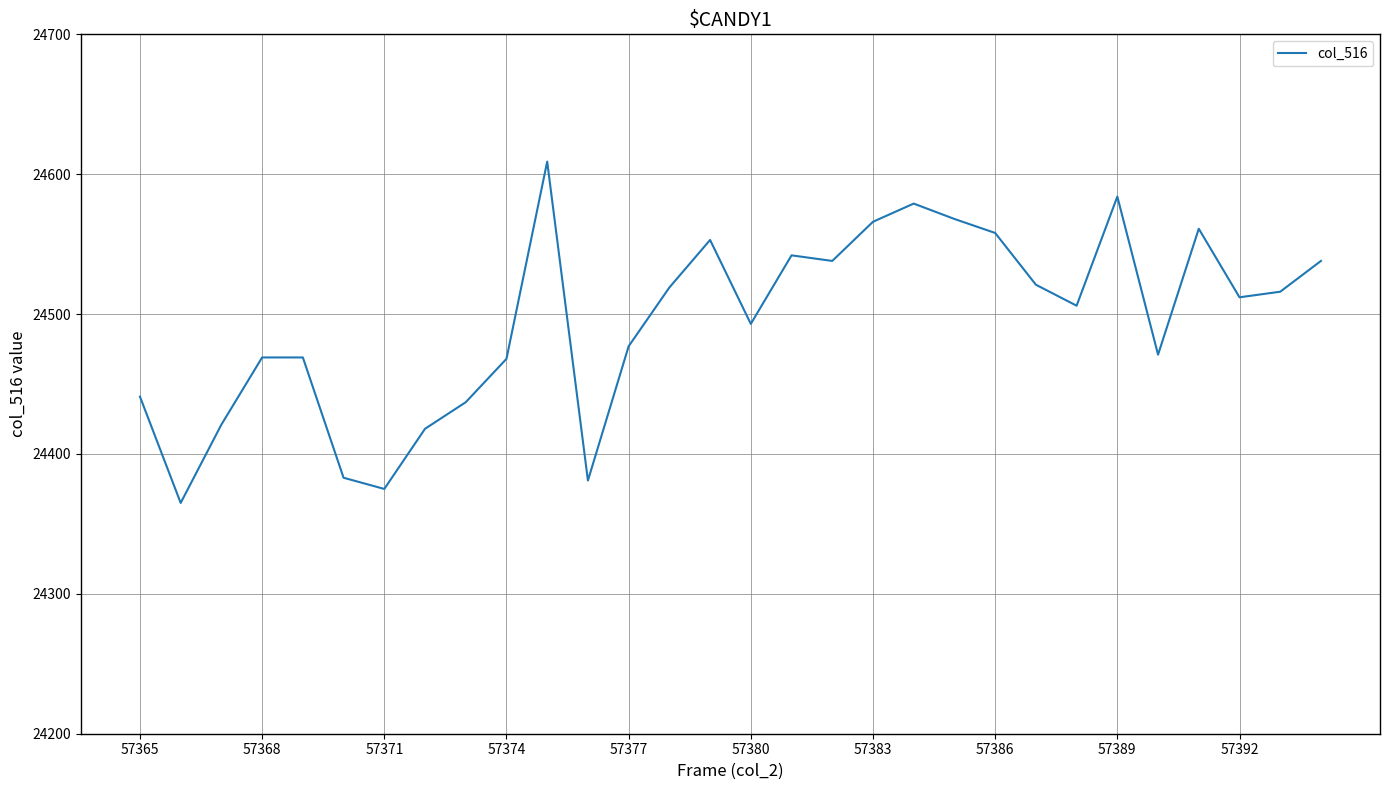

What is the difference between the maximum and minimum values?

244